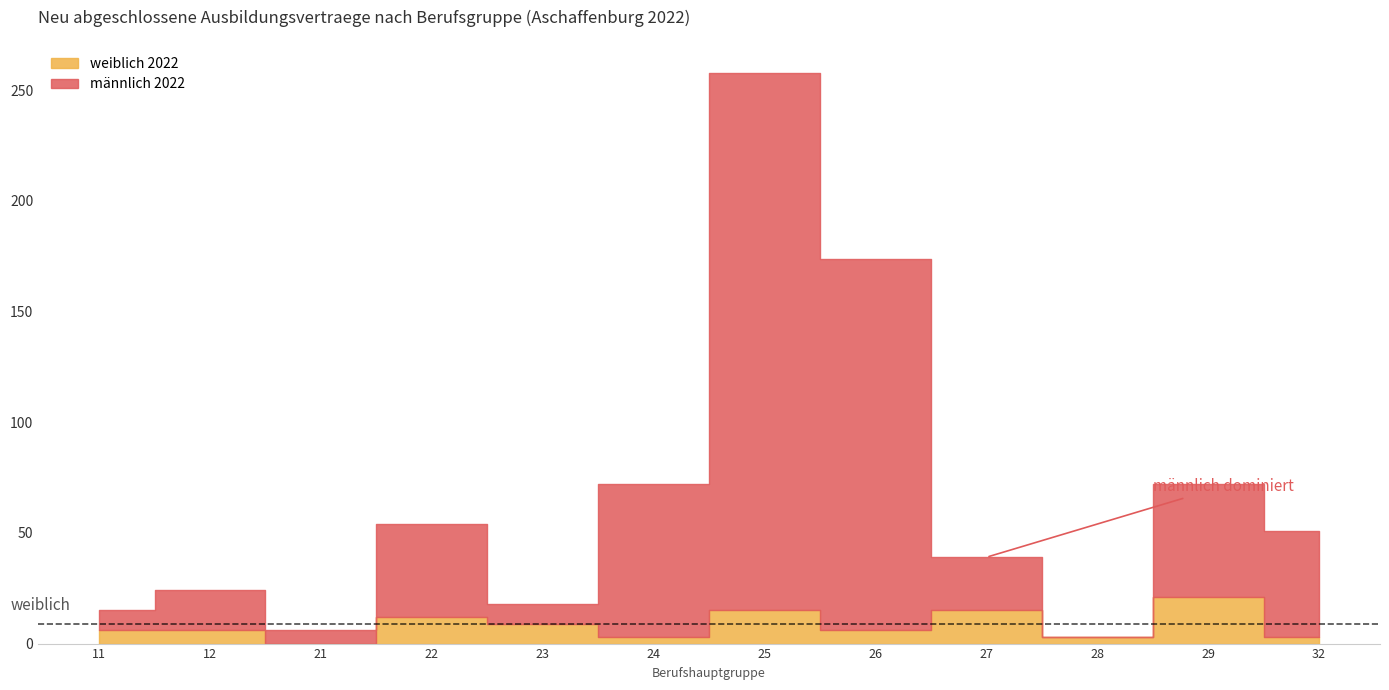

At how many categories does at least one series exceed 235?

1